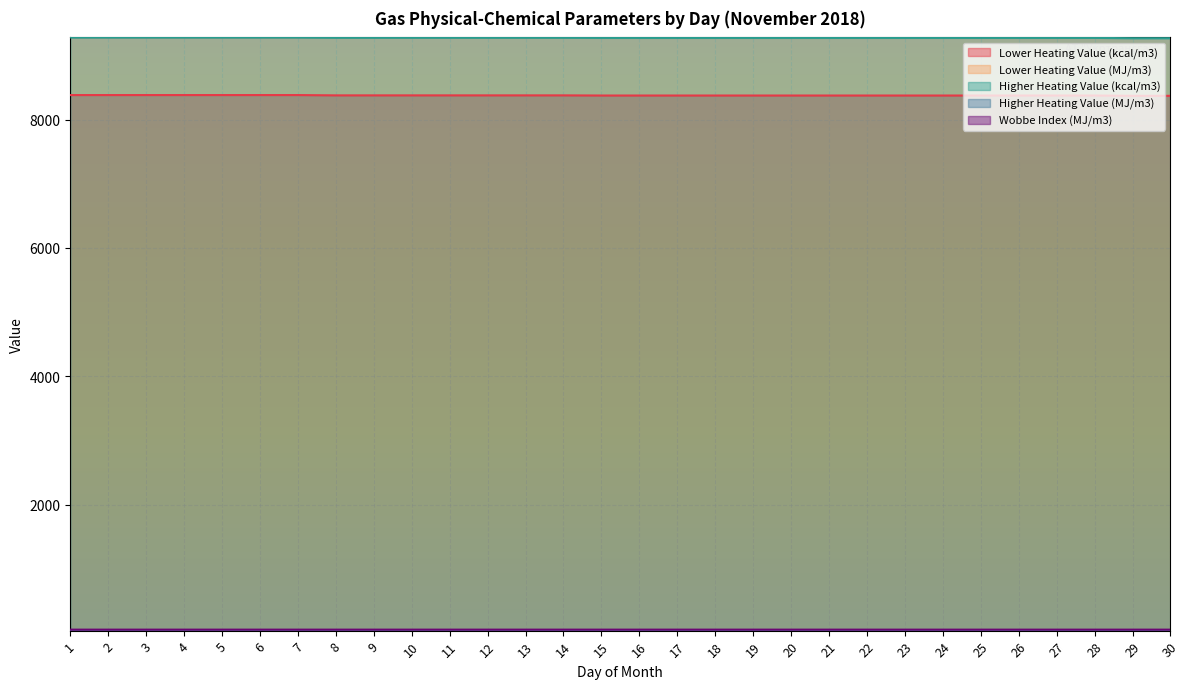

At which label is Lower Heating Value (kcal/m3) closest to 8375?

15